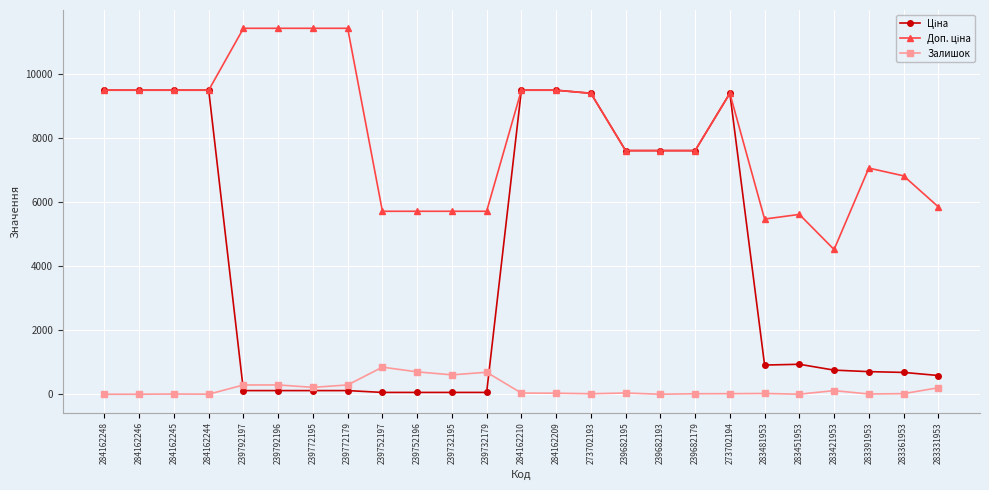

What is the maximum value shown in the chart?

11410.0